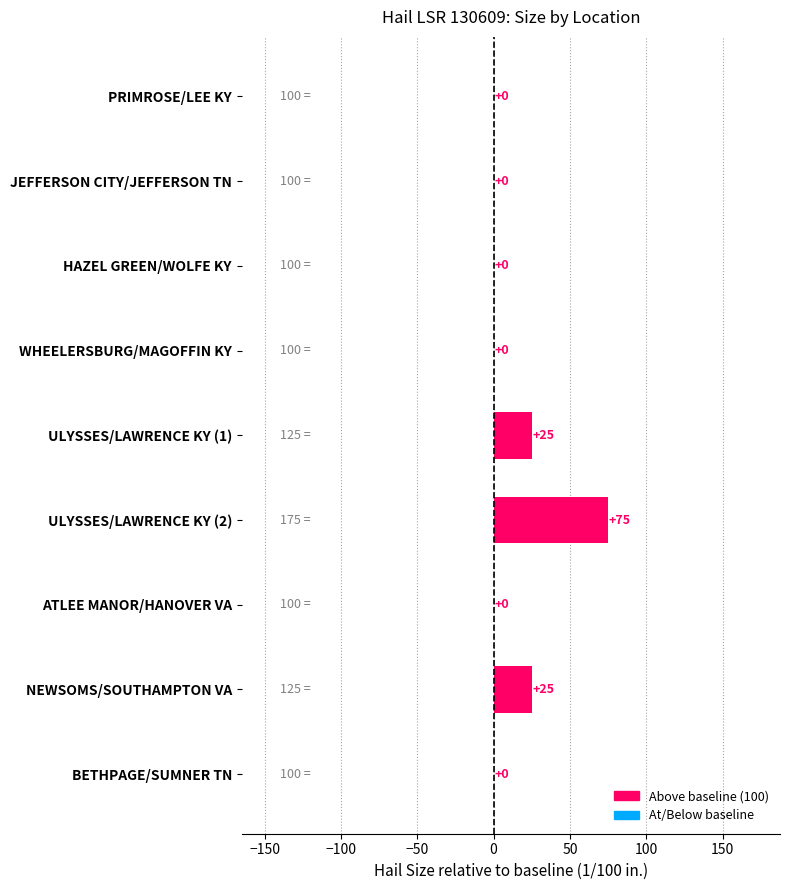

True or false: the data shows 0 at ATLEE MANOR/HANOVER VA.

True